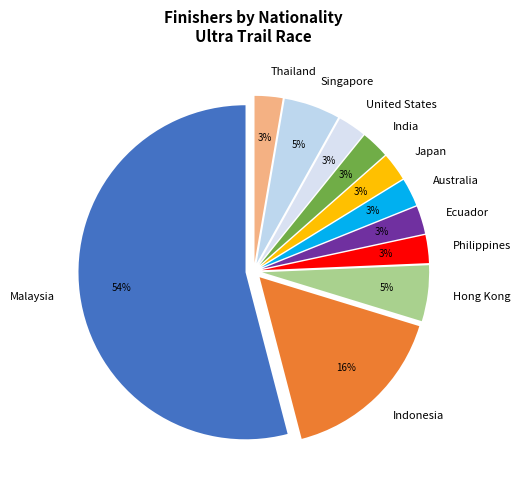

Is it true that Thailand is 3% of the pie?

True